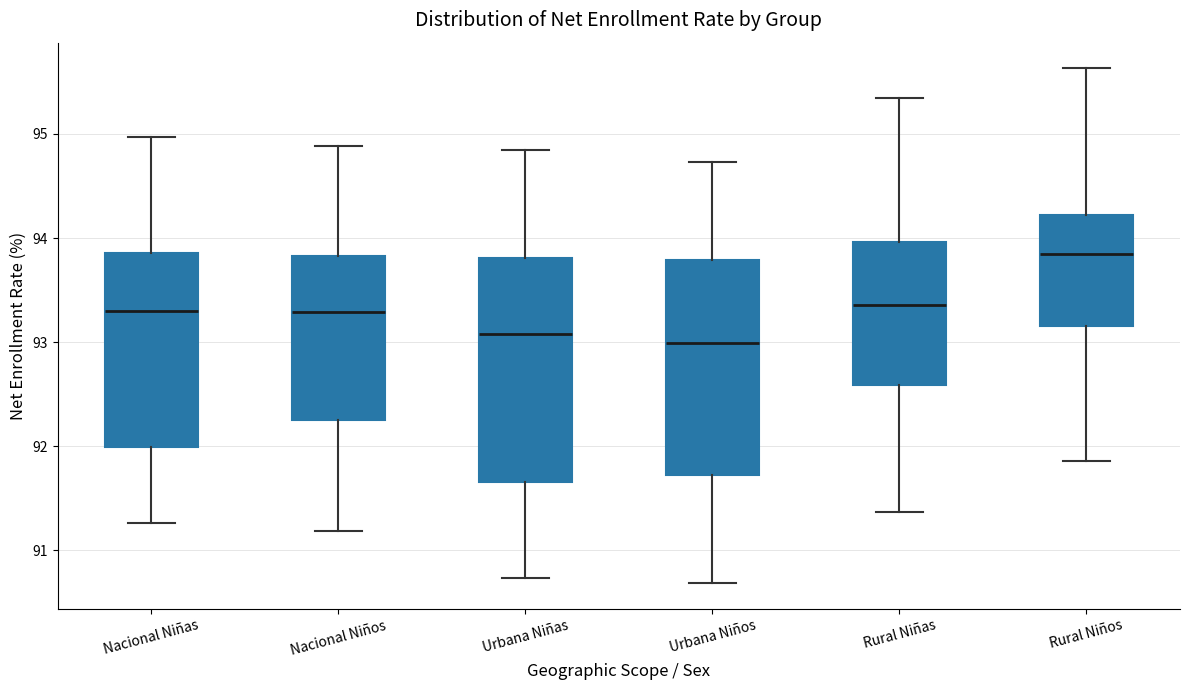

Where is the upper edge of the box for Urbana Niñas on the y-axis? The values are not printed on the chart, so give them approximately, as read against the axis.

93.8